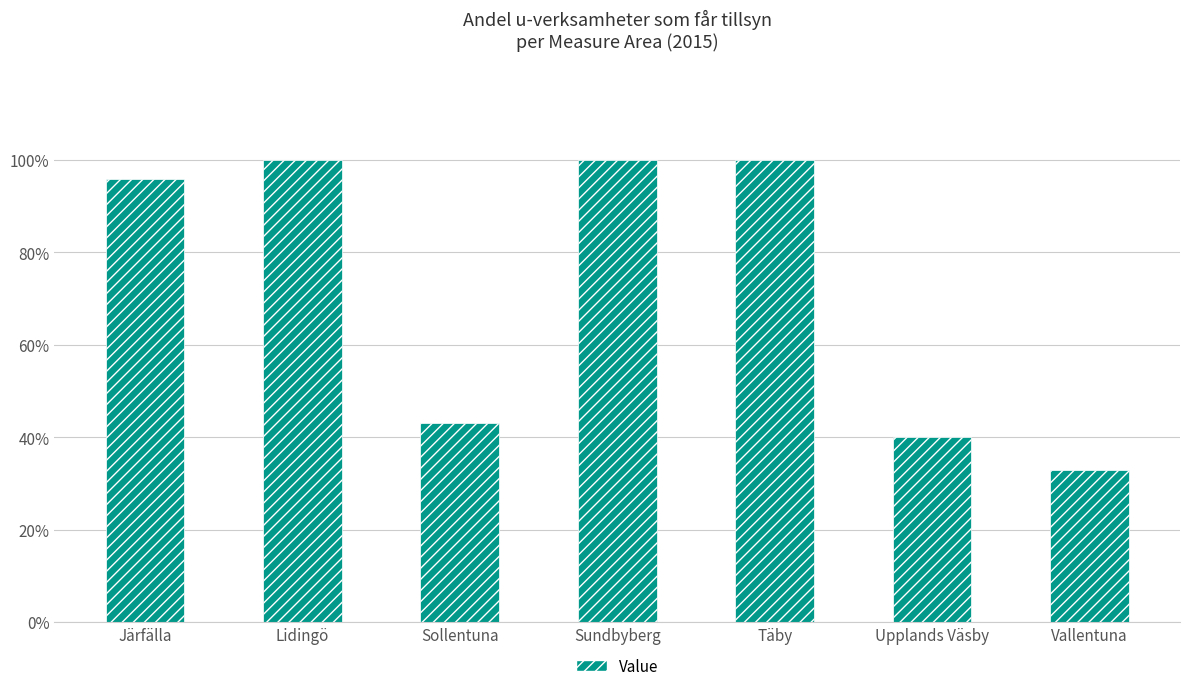

Approximately how many times larger is the value at Sundbyberg compared to Lidingö?

1.0